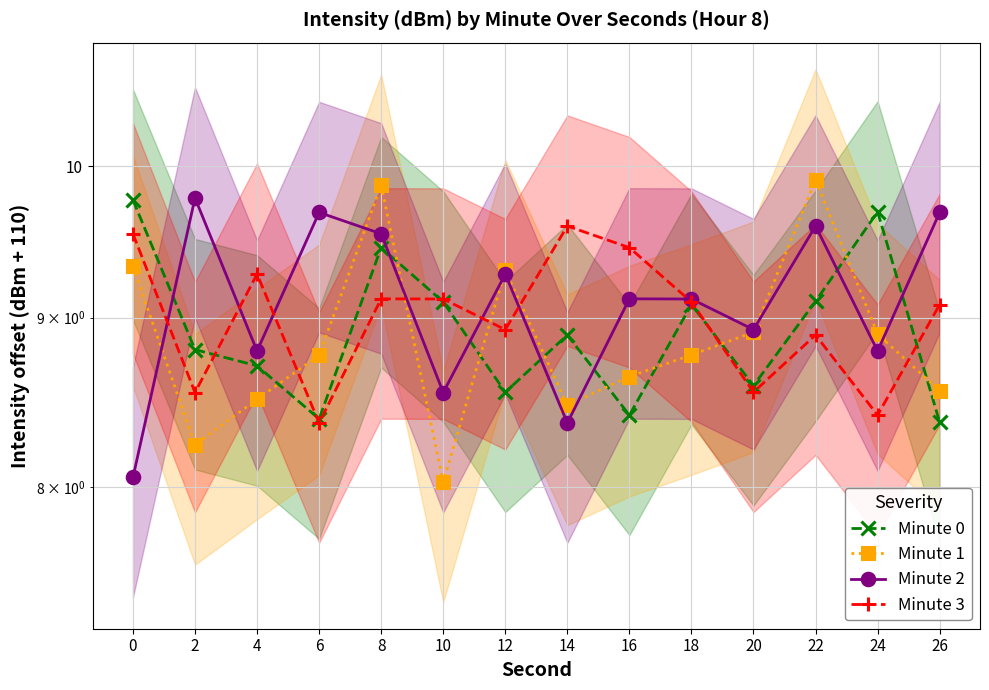

What is the sum of the Minute 2 values at 4 and 20?

17.7